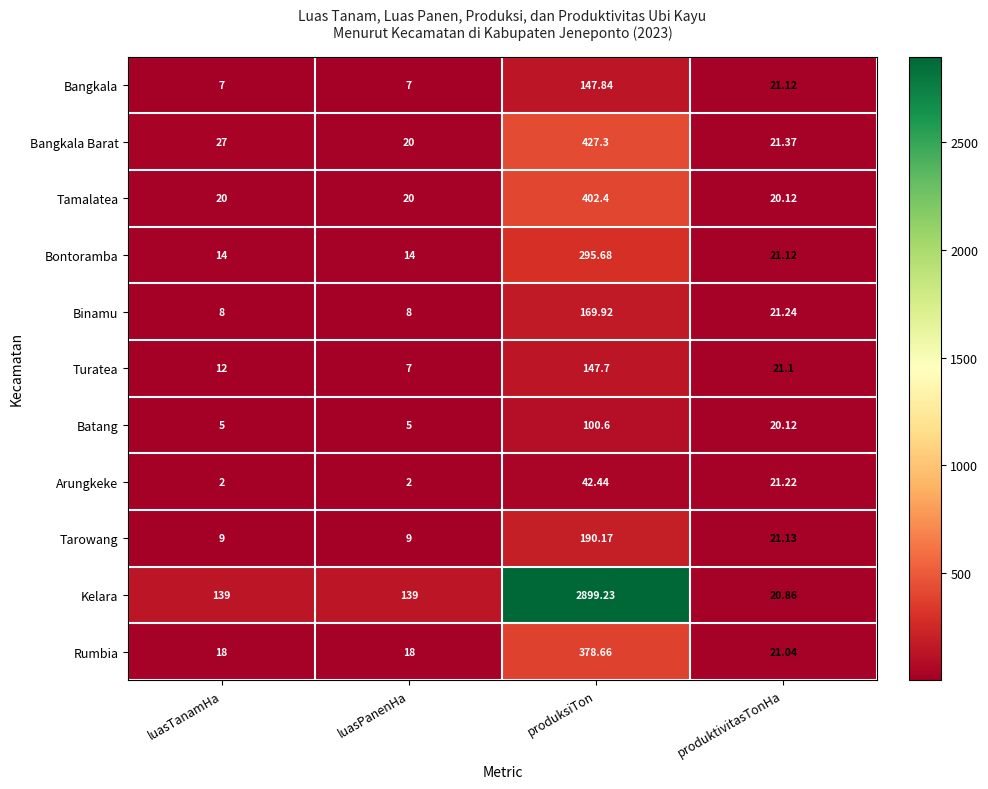

Which series changed the most between luasTanamHa and produksiTon?

Kelara